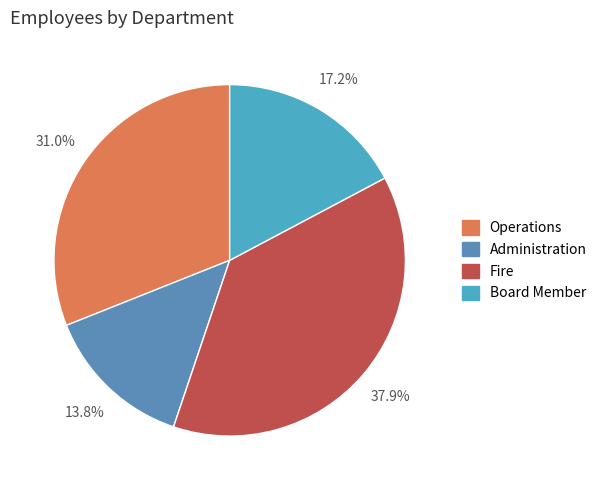

To the nearest percent, what percentage of the pie is Administration?

14%